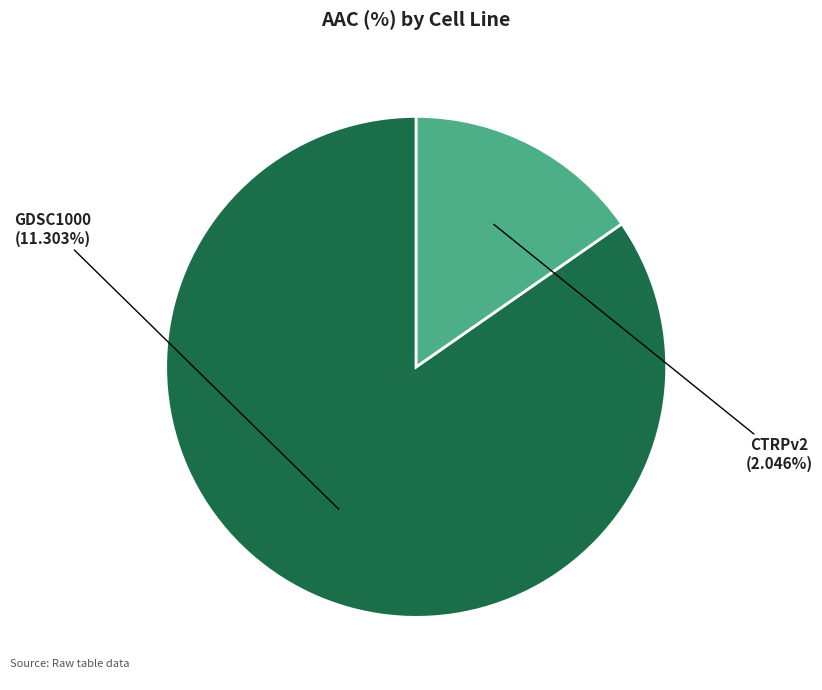

The GDSC1000 slice represents 91% of the pie. True or false?

False